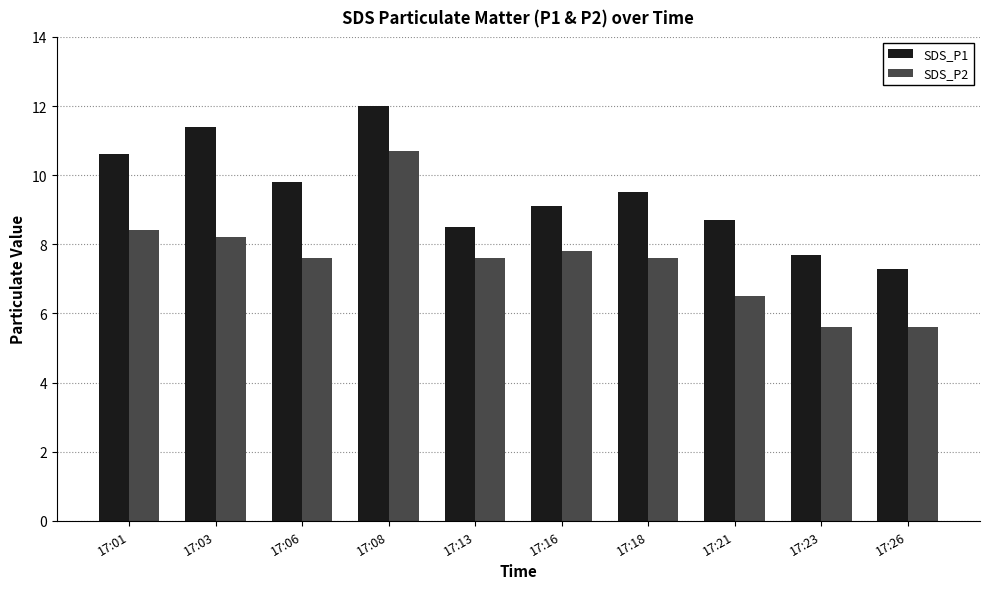

Is it true that SDS_P2 equals 5.6 at 17:23?

True